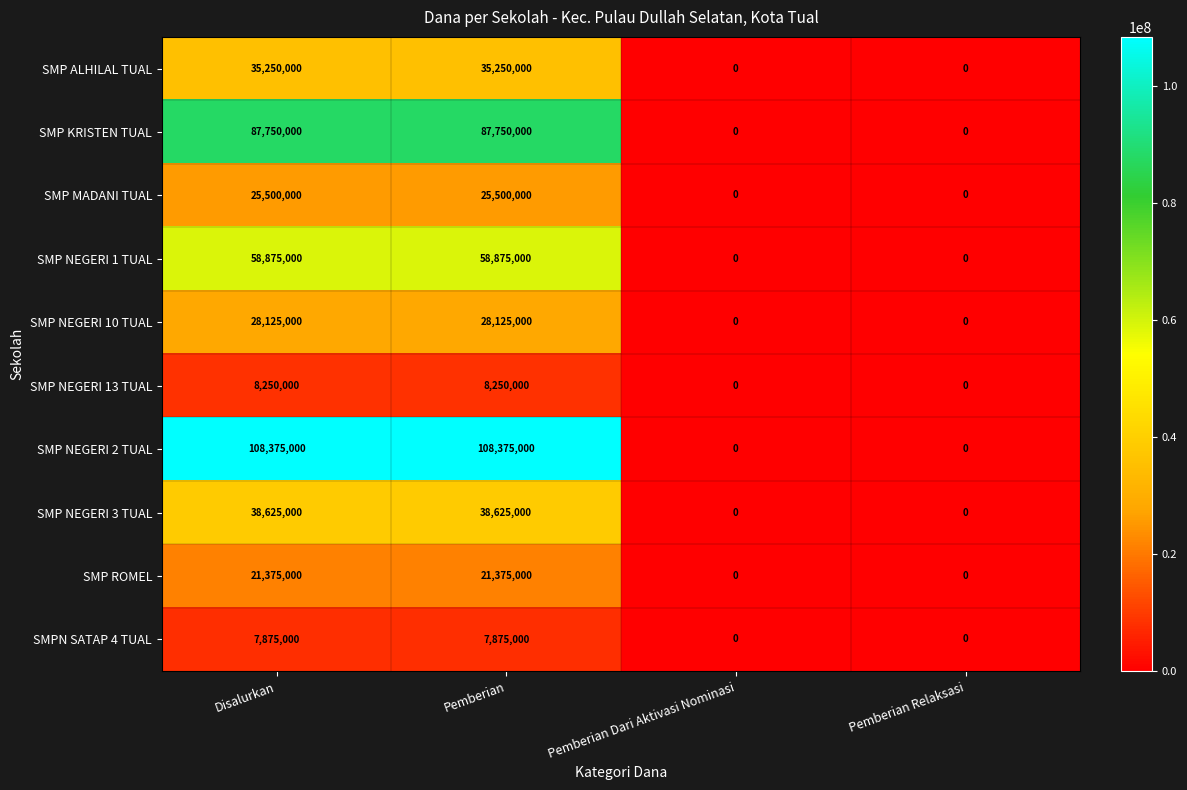

Which series has the widest spread of values?

SMP NEGERI 2 TUAL